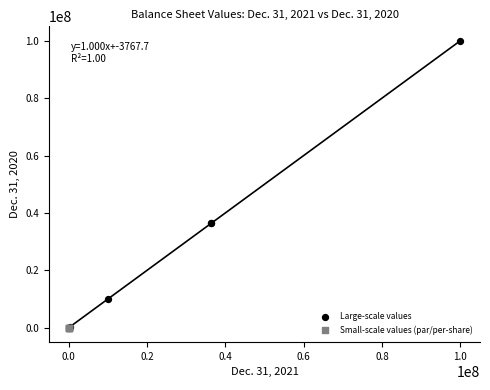

Which series has the largest Y range (max minus min)?

Large-scale values